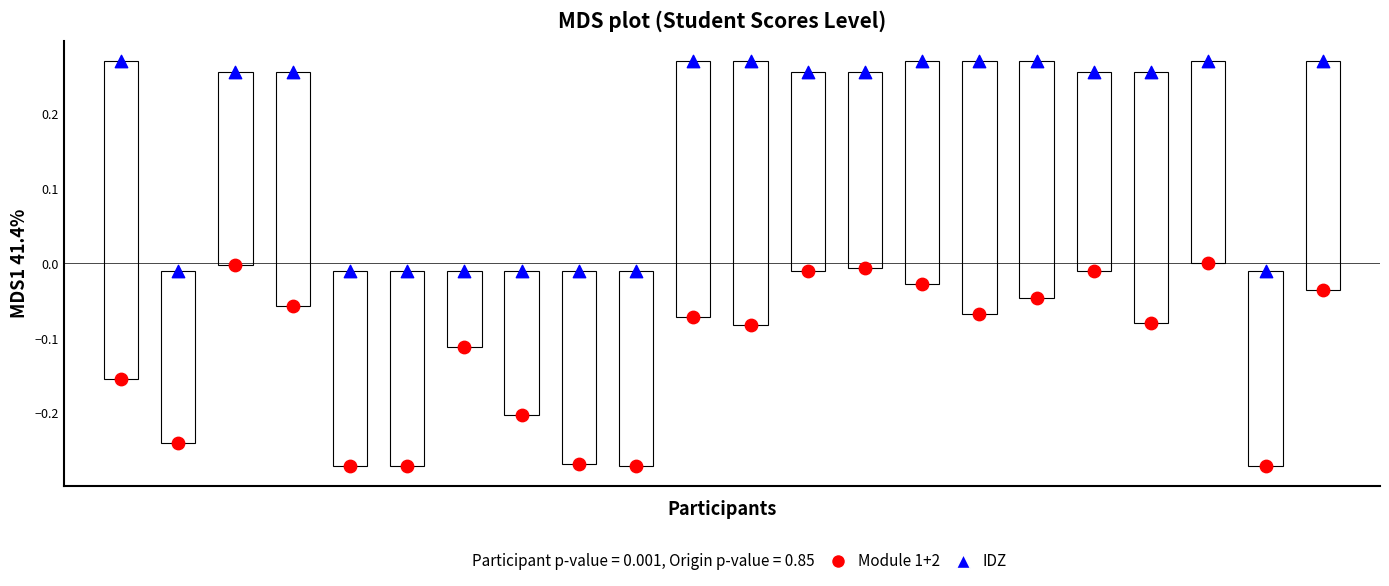

Across all data points, what is the range of Y values (max minus min)?

0.5